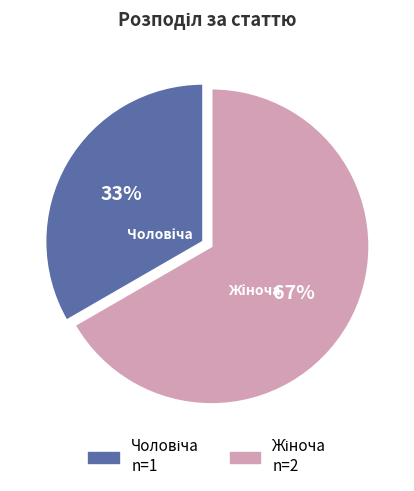

To the nearest percent, what is the average slice percentage?

50%